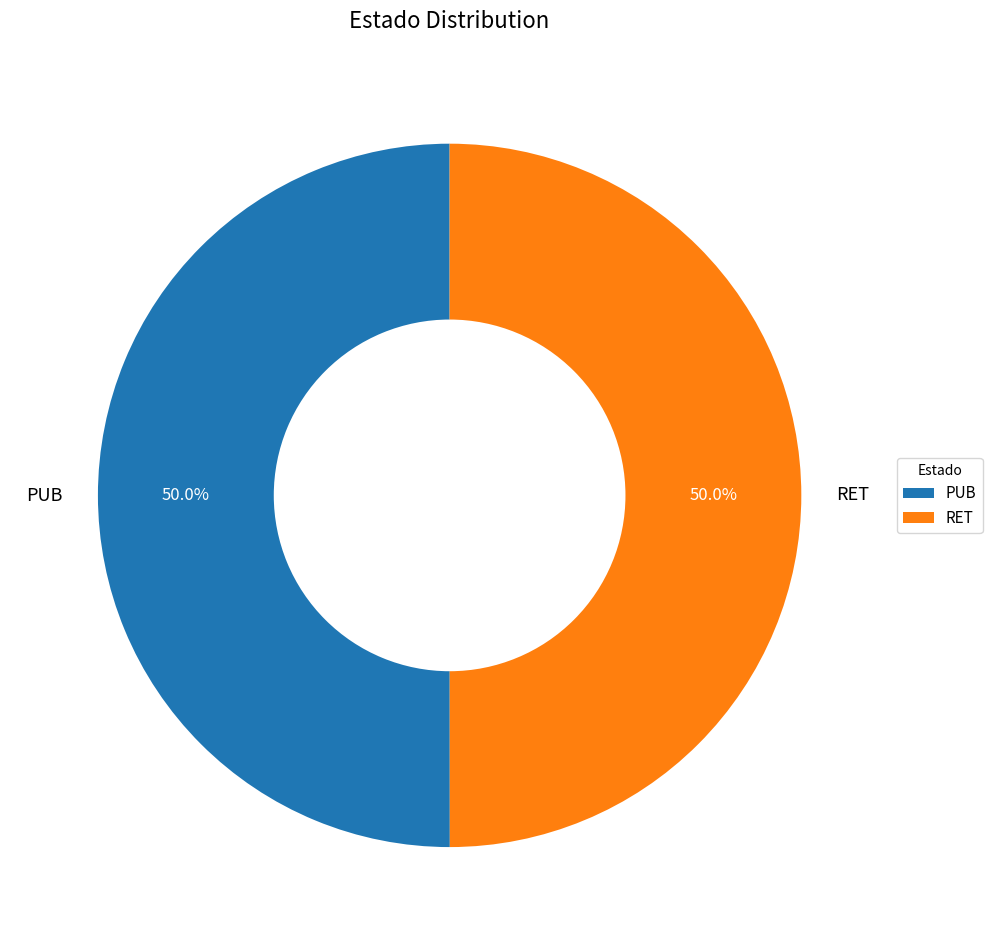

To the nearest percent, what is the combined percentage of PUB and RET?

100%